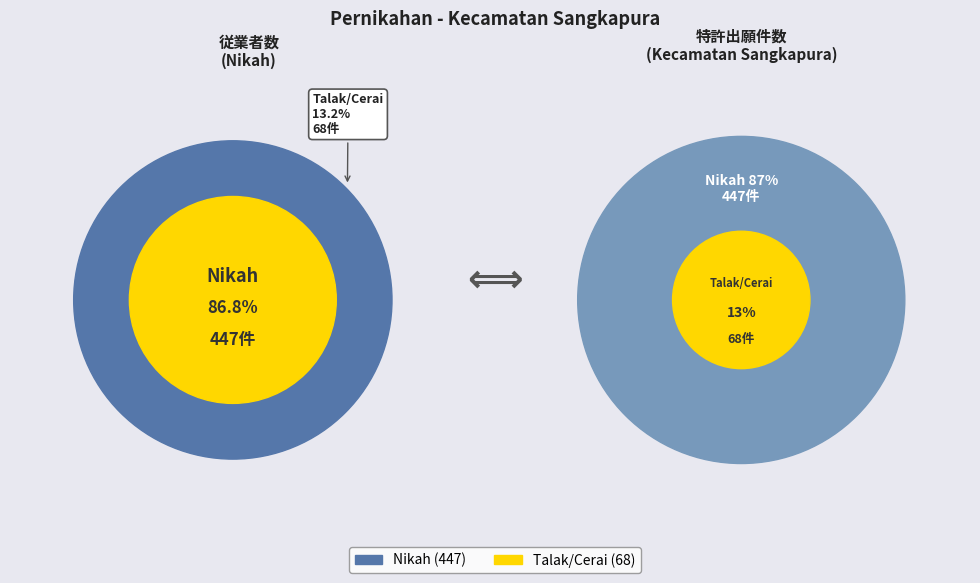

Does any single category account for the majority?

Yes